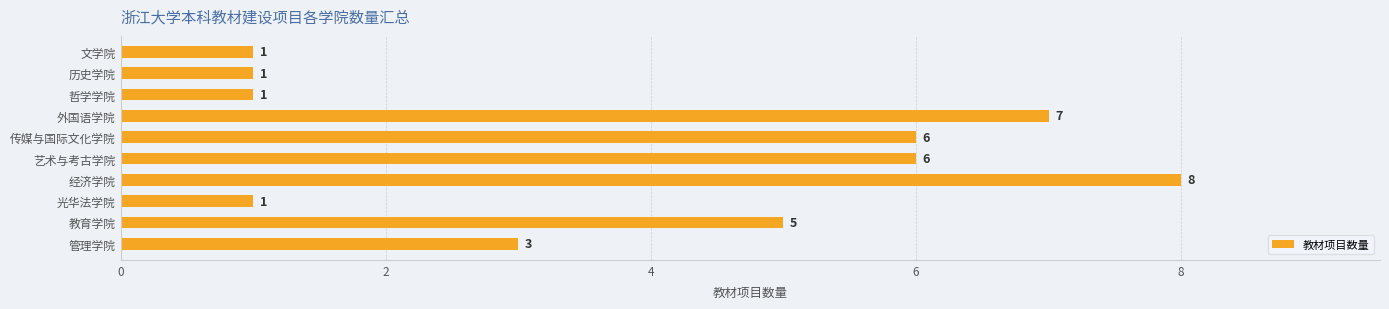

The chart shows a value of 10 at 传媒与国际文化学院. True or false?

False